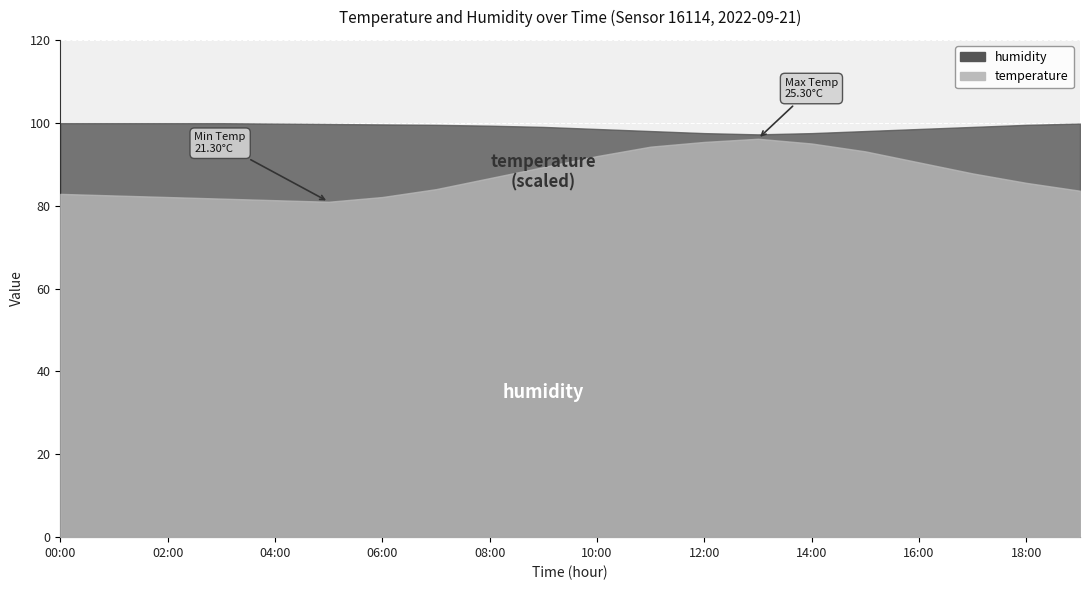

How many values in the temperature series exceed 22?

12